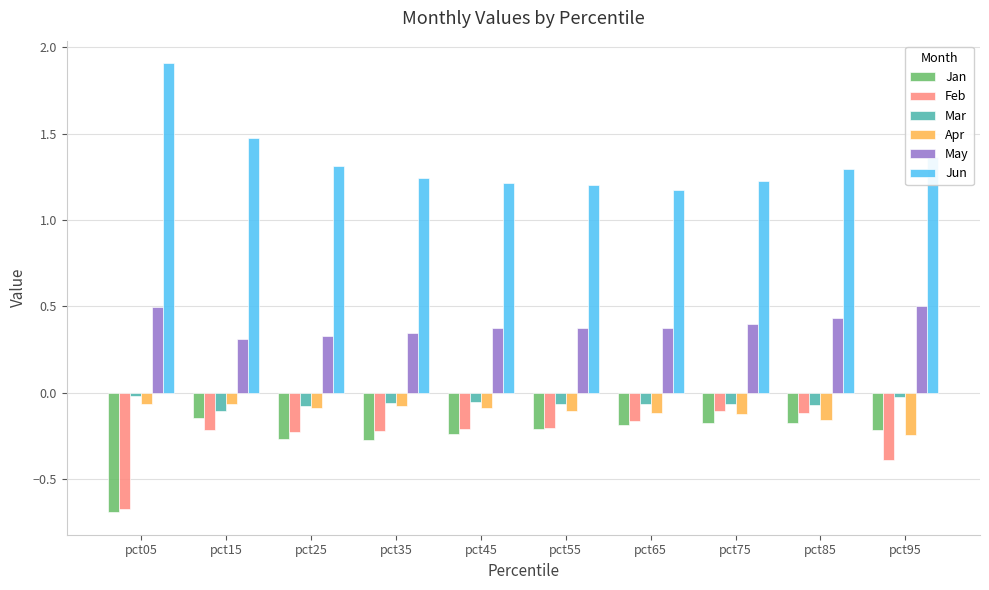

How many bars are there in each group?

6